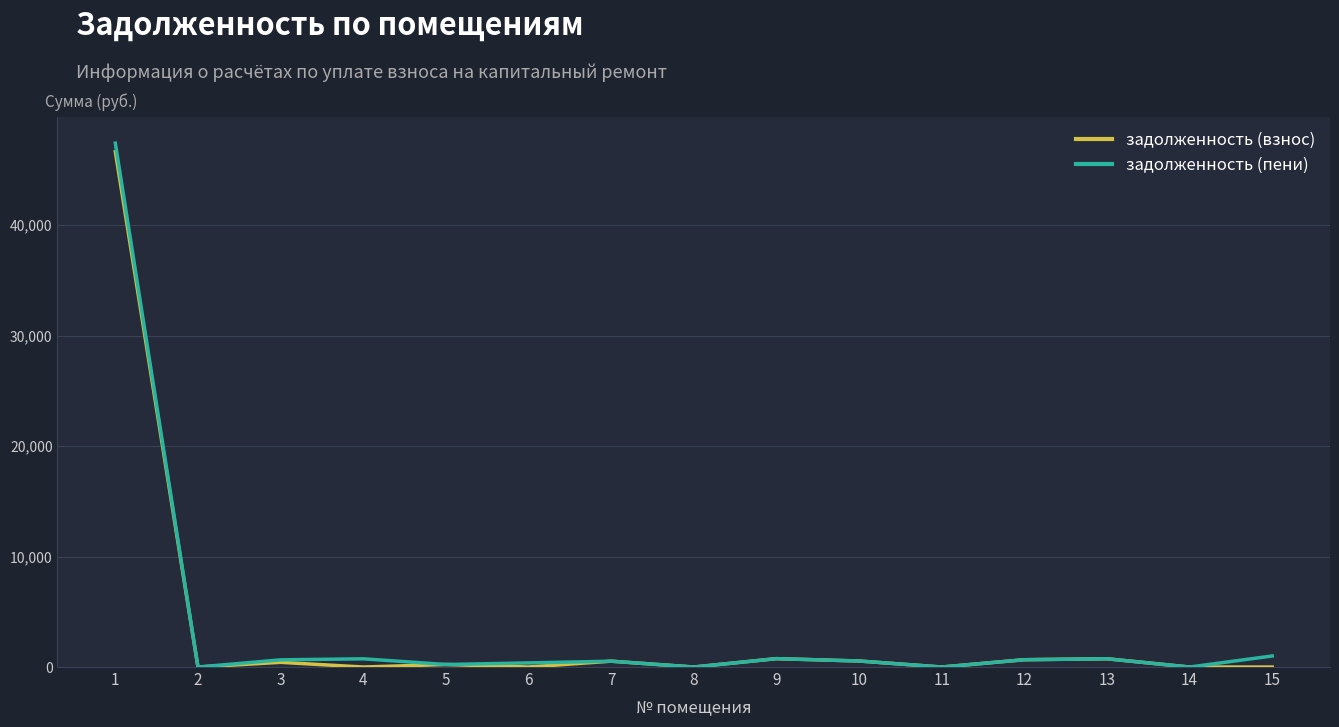

Which series has the largest range (max minus min)?

задолженность (пени)